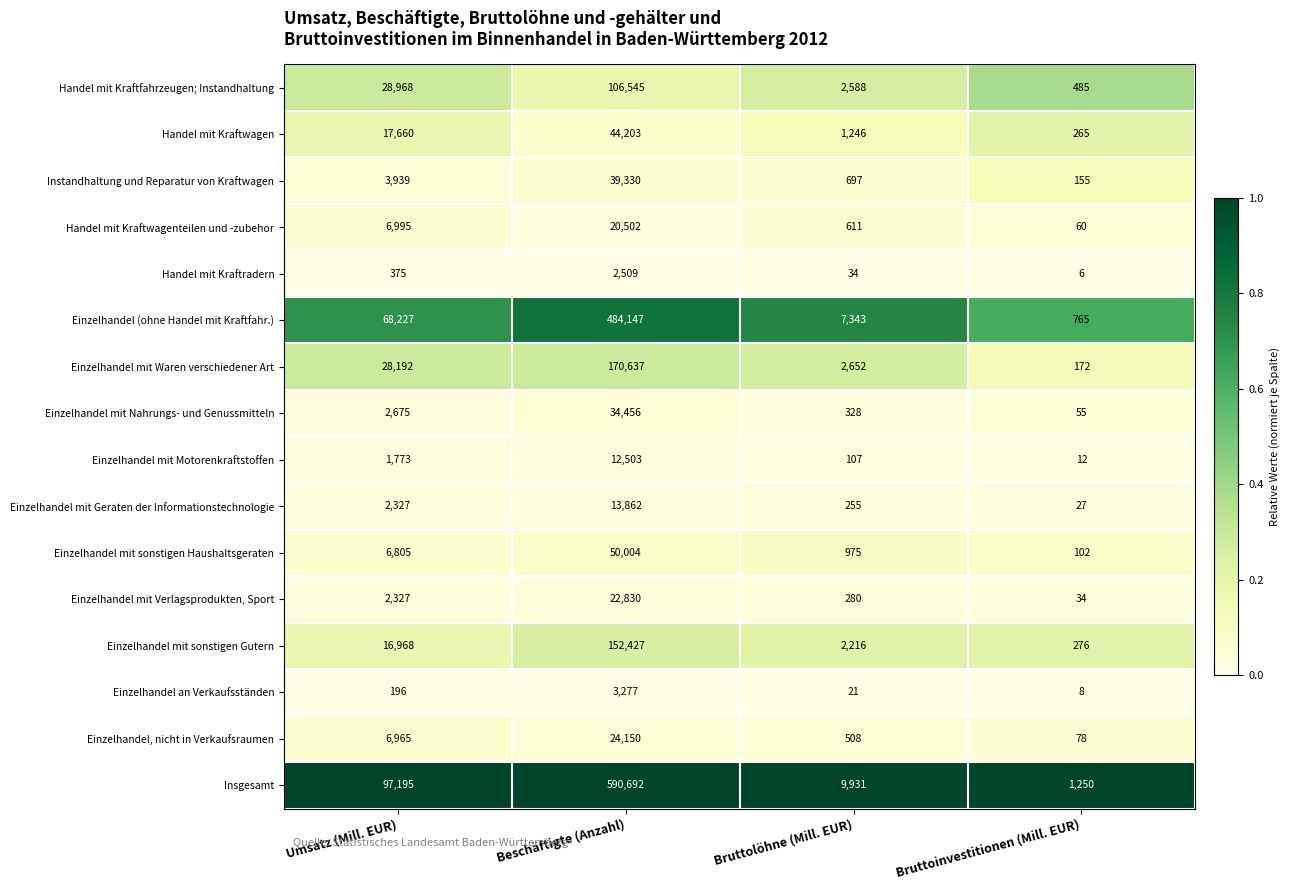

Which series has the largest total across all categories?

Insgesamt